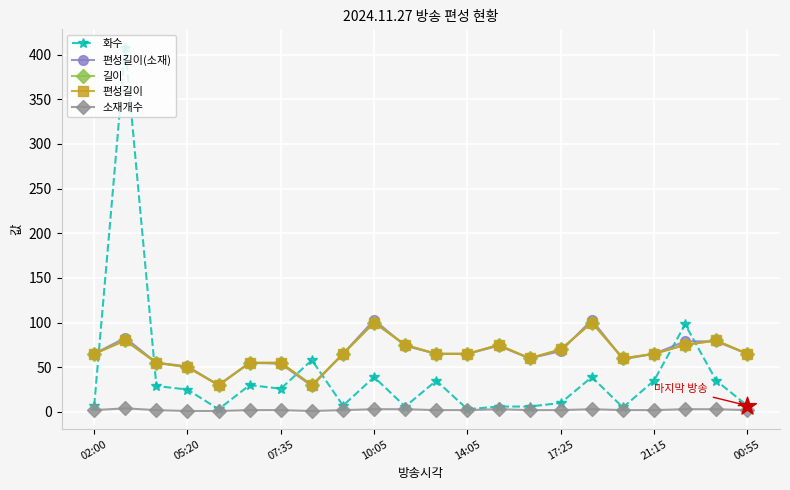

At how many categories does at least one series exceed 375?

1